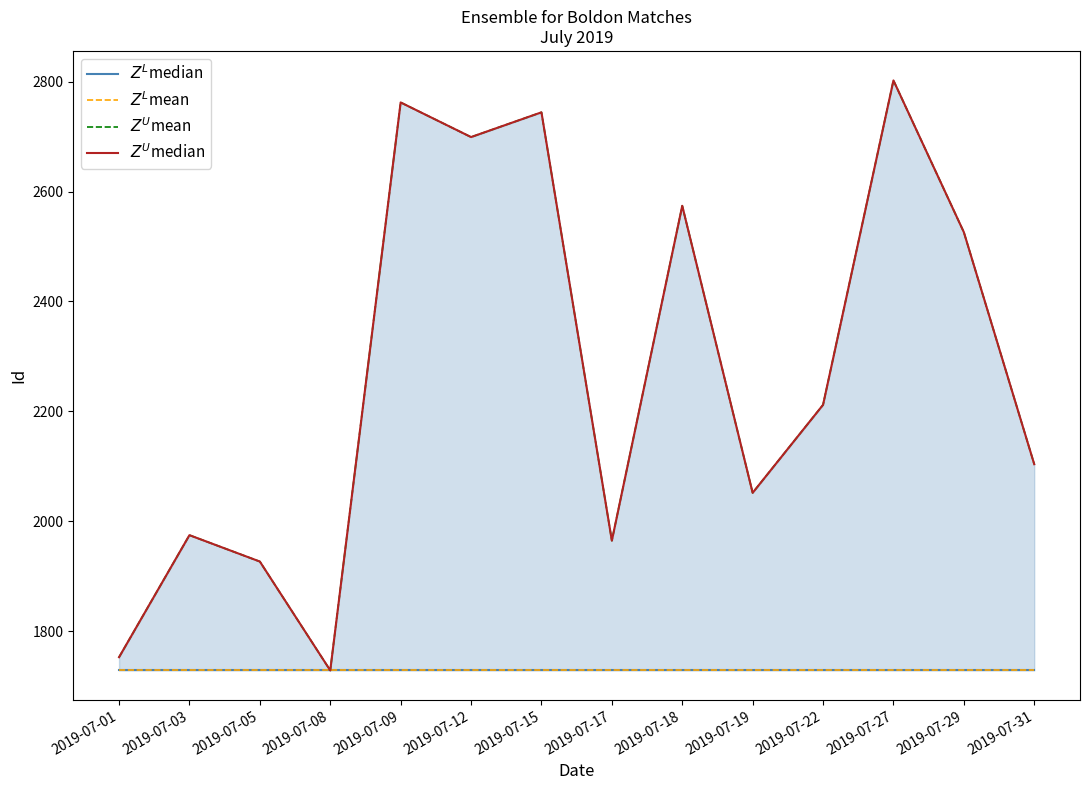

True or false: $Z^U$median and $Z^L$median cross at least once.

False